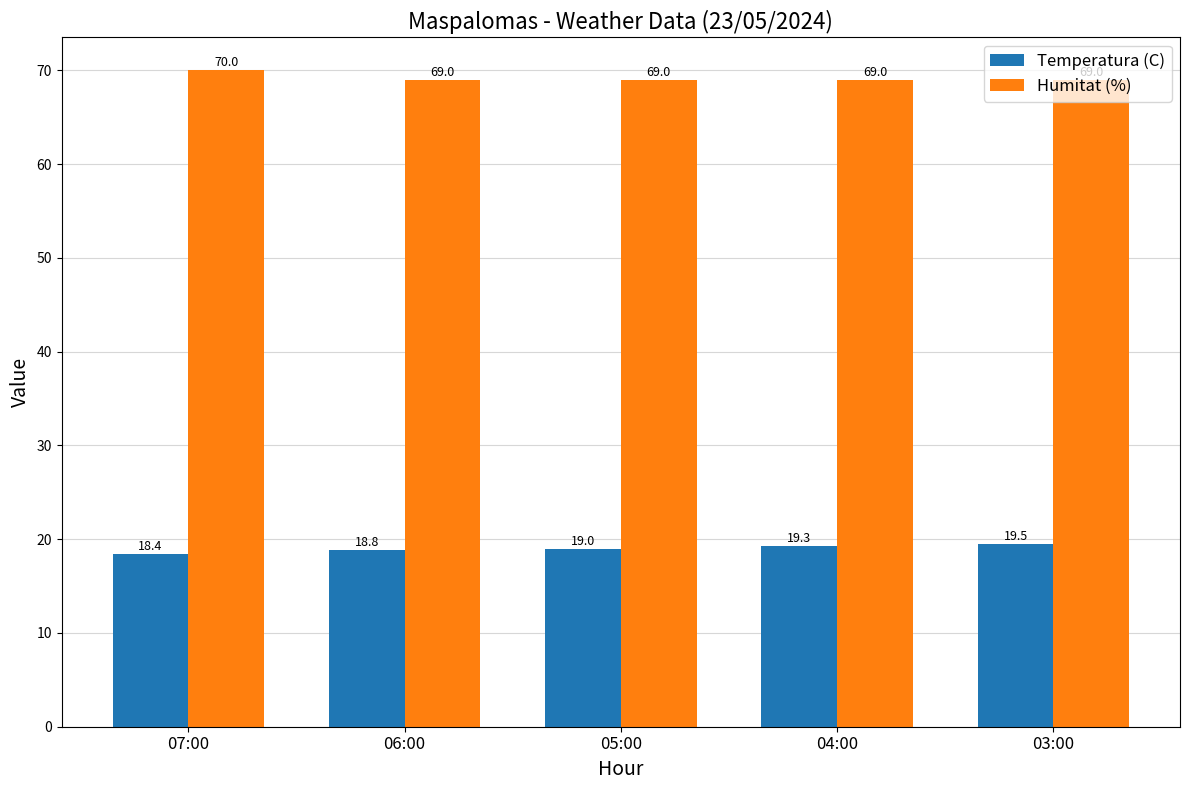

What is the approximate value of Temperatura (C) at 04:00?

19.3